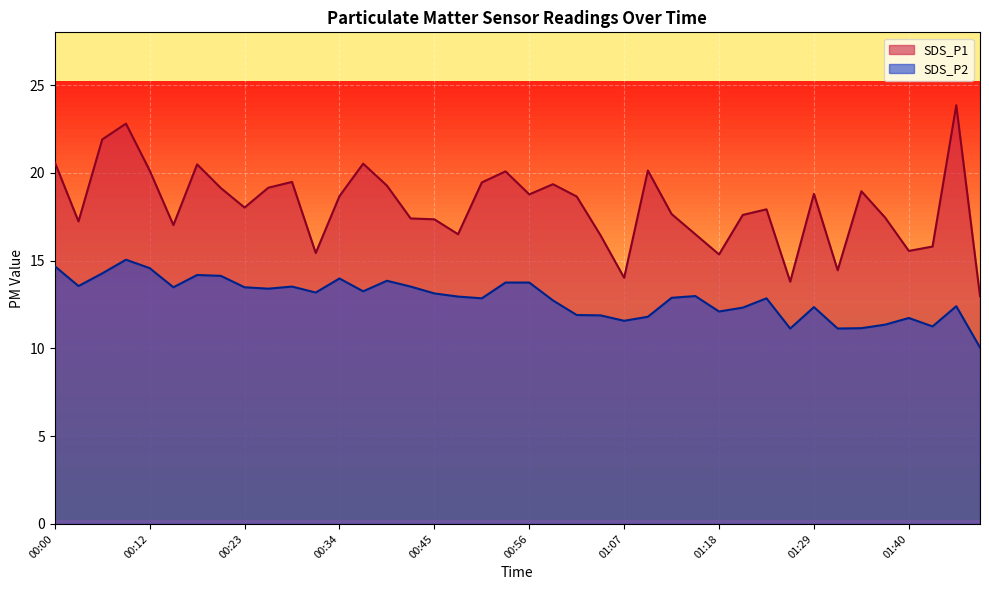

How many lines are shown in the chart?

2